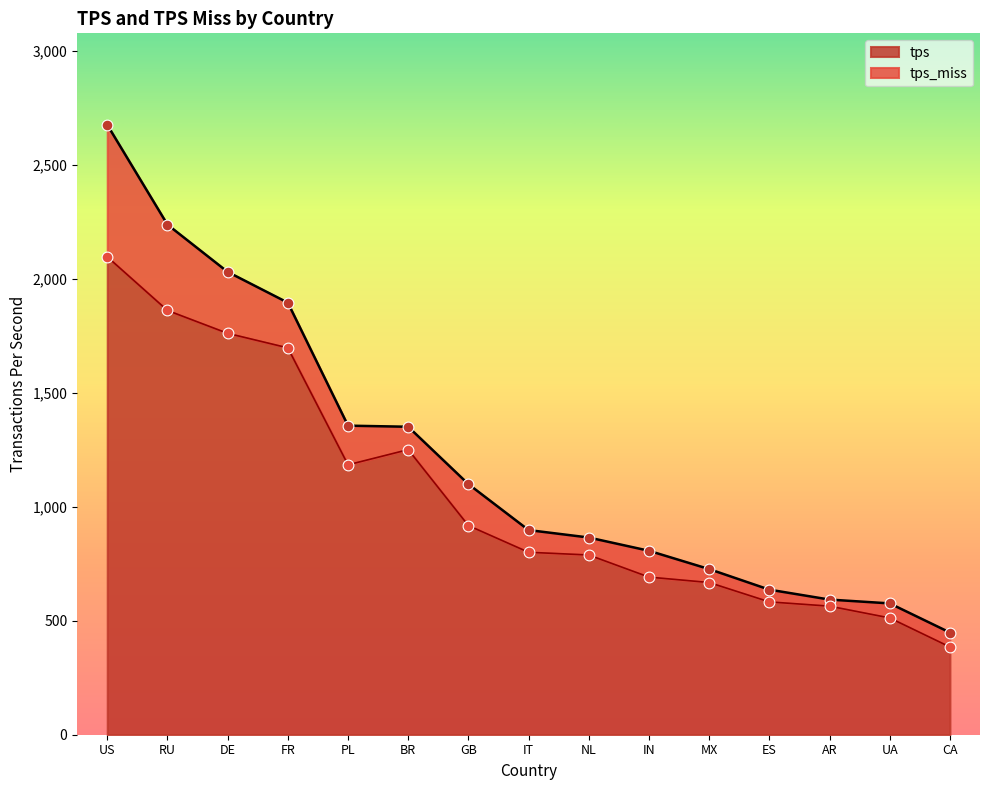

Approximately how many times larger is the value at DE compared to FR?

1.1